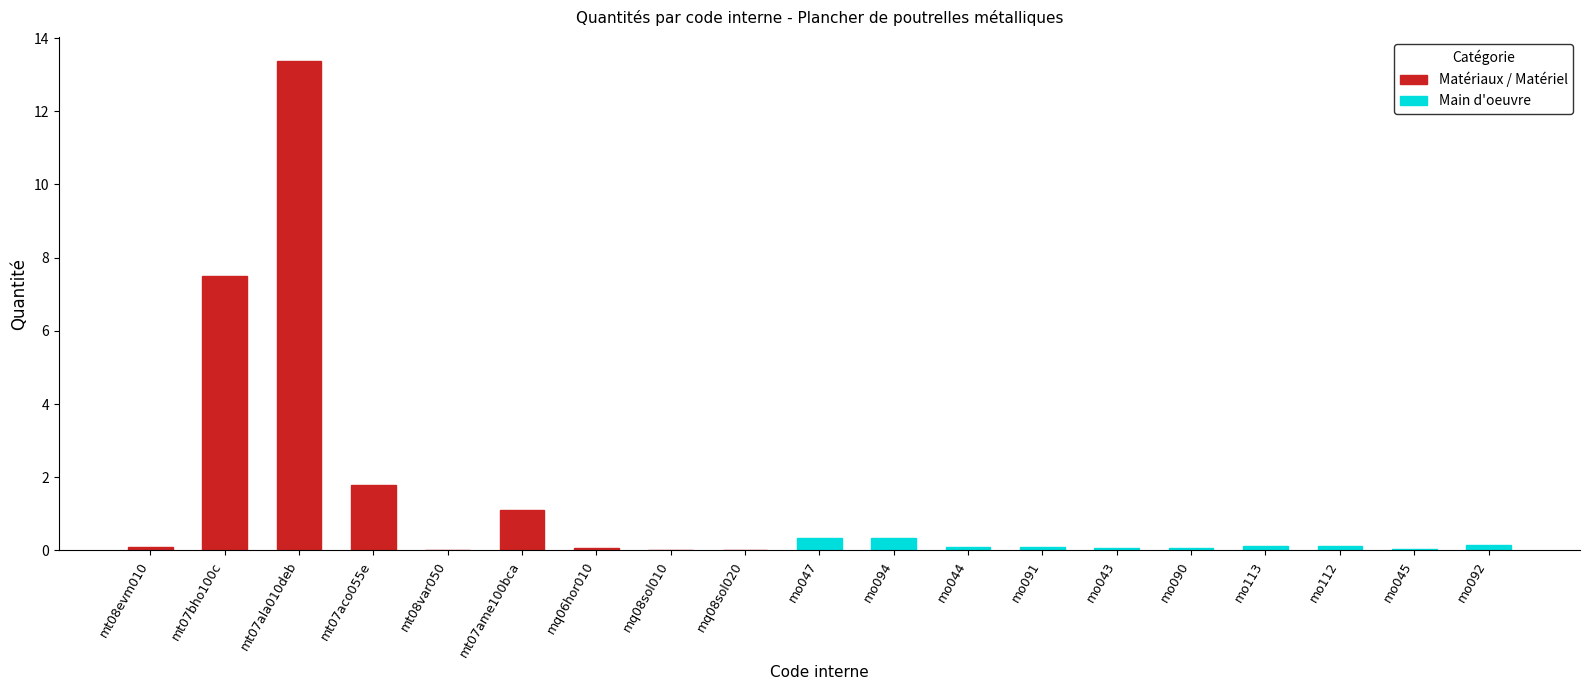

Reading right to left, what are all the values shown in this chart?

0.1	0.0	0.1	0.1	0.1	0.1	0.1	0.1	0.3	0.3	0.0	0.0	0.1	1.1	0.0	1.8	13.4	7.5	0.1